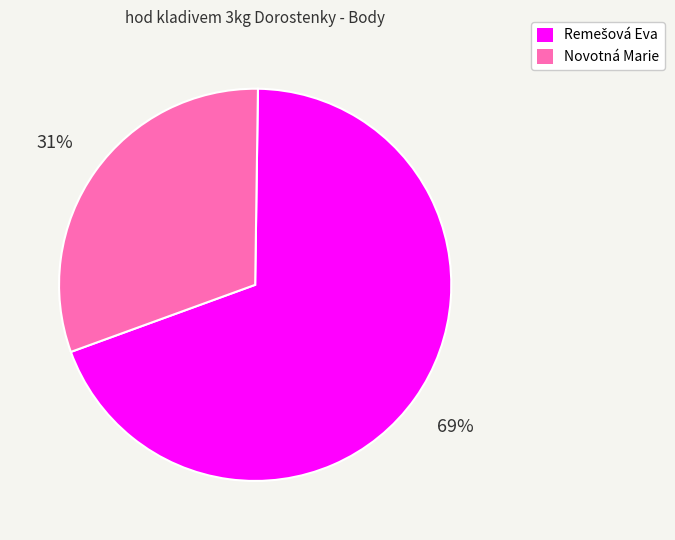

To the nearest percent, what portion does Novotná Marie represent?

31%